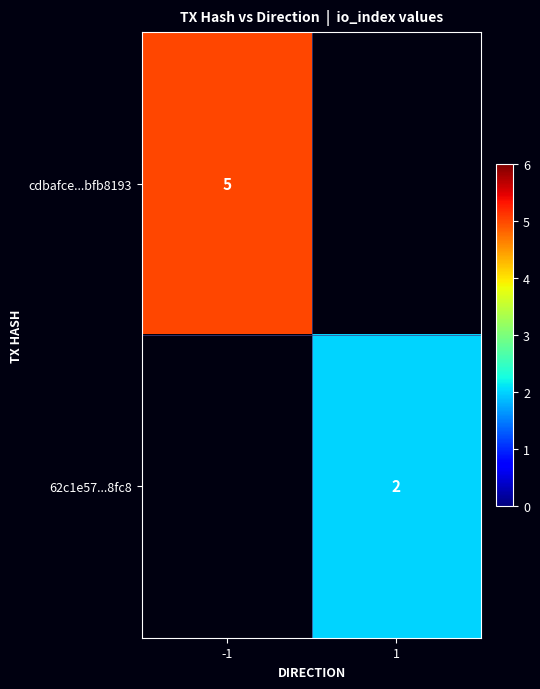

The 62c1e57...8fc8 series shows 0.4 at 1. True or false?

False